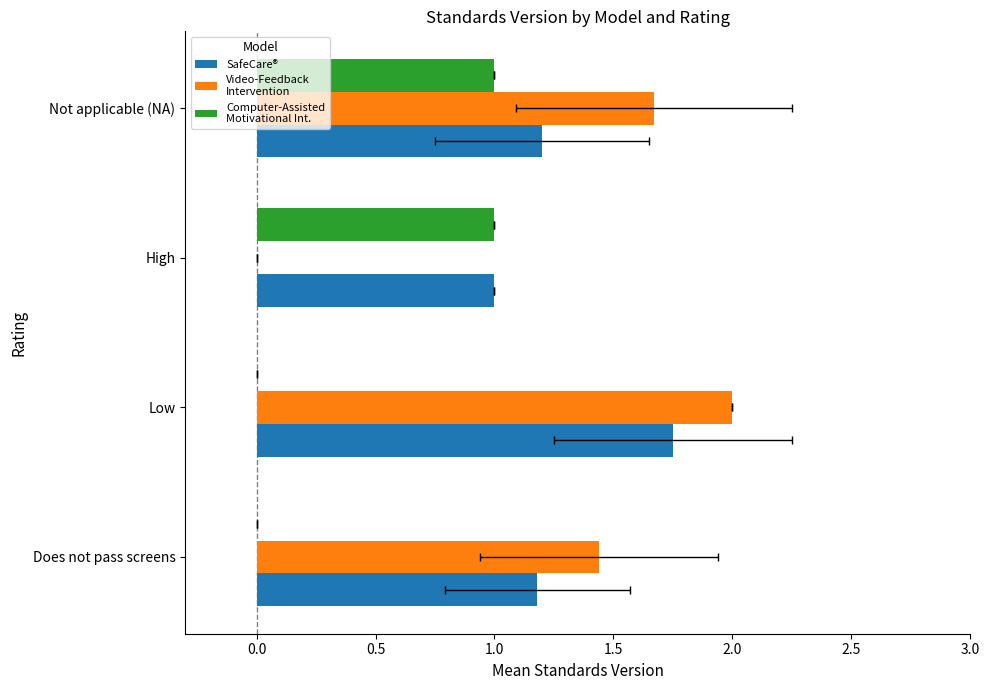

What is the average value of the SafeCare® series?

1.3